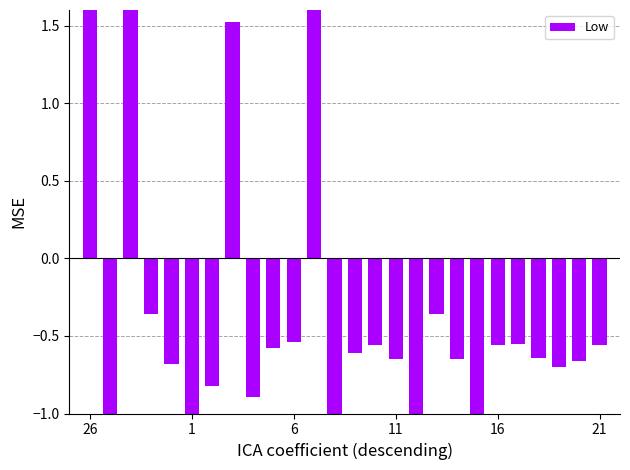

Which category has the highest value across all series?

26